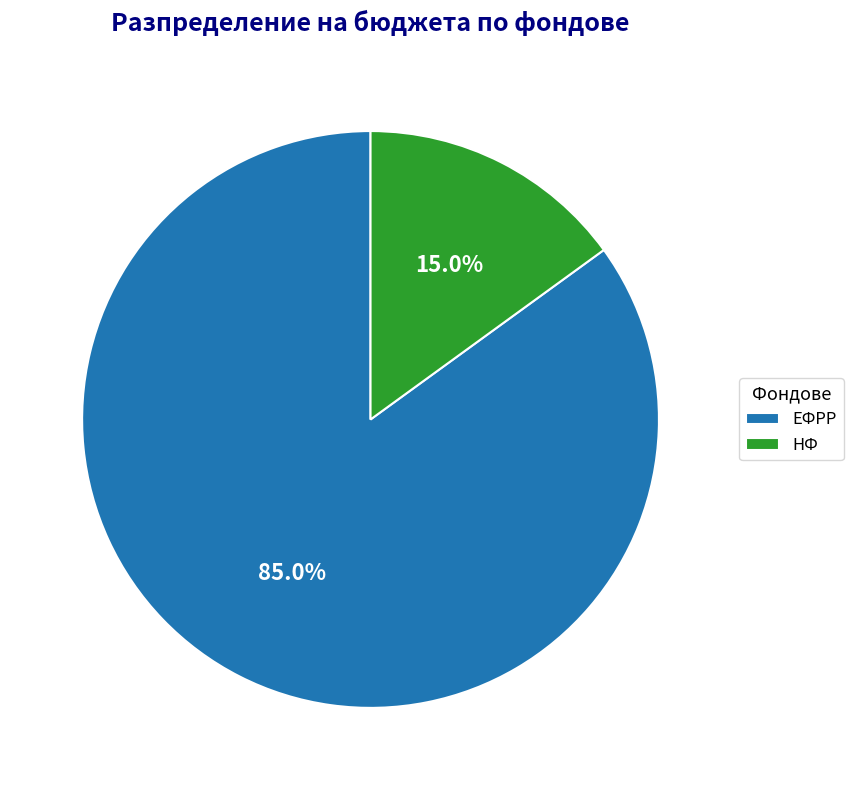

How much of the chart is everything except ЕФРР?

15.0%